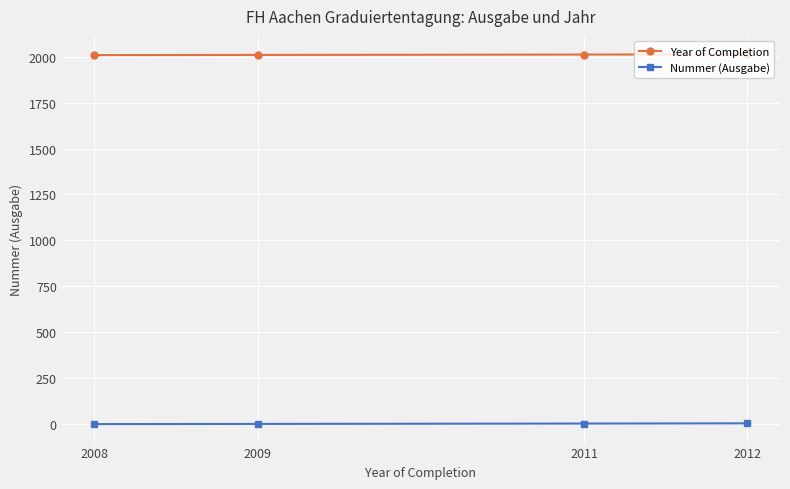

True or false: Year of Completion has a value of 2009 at 2009.

True